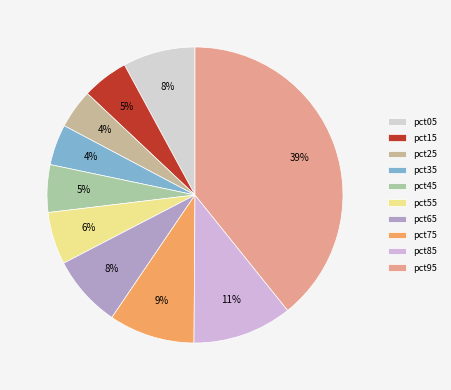

Do pct75 and pct25 together represent more than half of the pie?

No